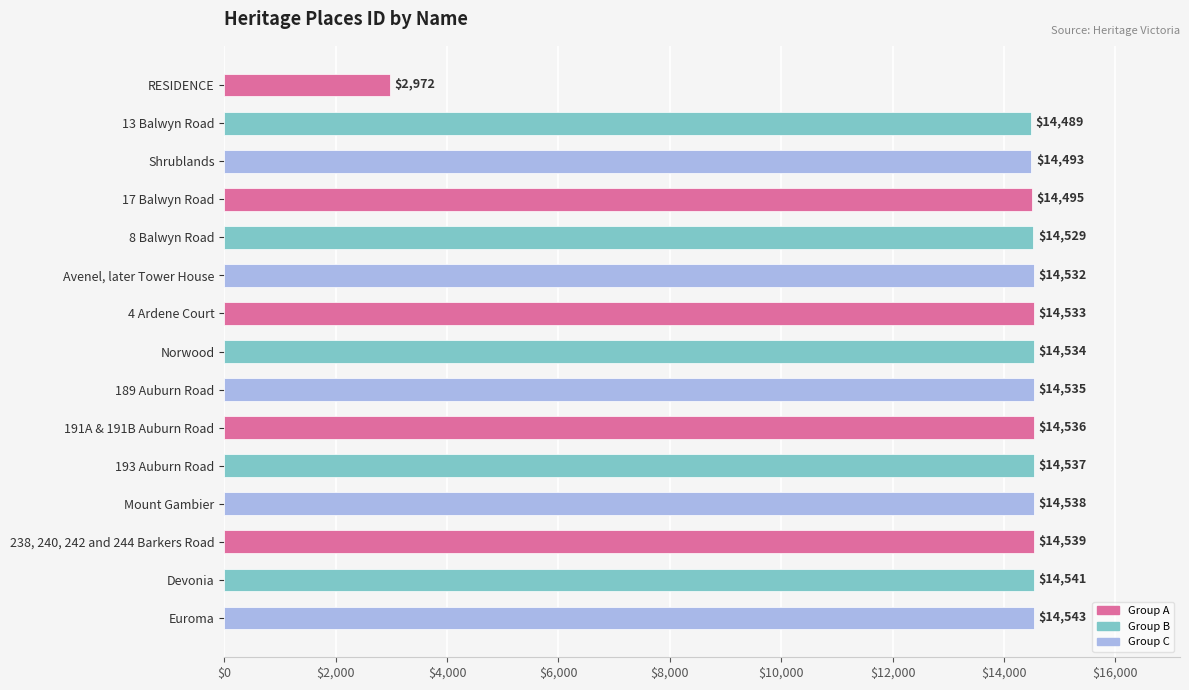

Reading top to bottom, what are all the values shown in this chart?

2972	14489	14493	14495	14529	14532	14533	14534	14535	14536	14537	14538	14539	14541	14543